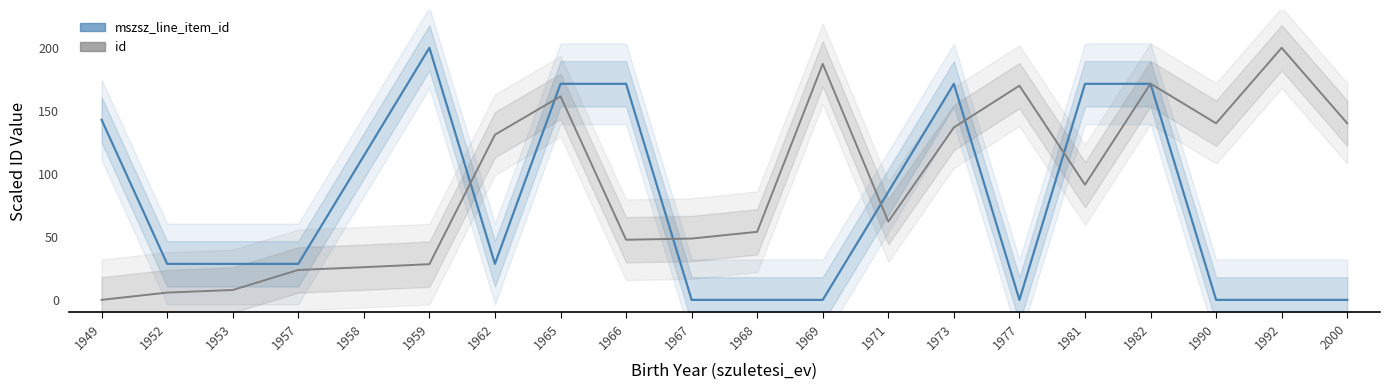

Reading left to right, extract all data points from this chart.

mszsz_line_item_id: 1949=142.9	1952=28.6	1953=28.6	1957=28.6	1958=114.3	1959=200.0	1962=28.6	1965=171.4	1966=171.4	1967=0.0	1968=0.0	1969=0.0	1971=85.7	1973=171.4	1977=0.0	1981=171.4	1982=171.4	1990=0.0	1992=0.0	2000=0.0
id: 1949=0.0	1952=5.8	1953=7.9	1957=23.8	1958=25.9	1959=28.3	1962=131.1	1965=161.5	1966=47.7	1967=48.7	1968=54.0	1969=187.3	1971=62.1	1973=136.8	1977=170.0	1981=91.4	1982=171.5	1990=140.1	1992=200.0	2000=140.1